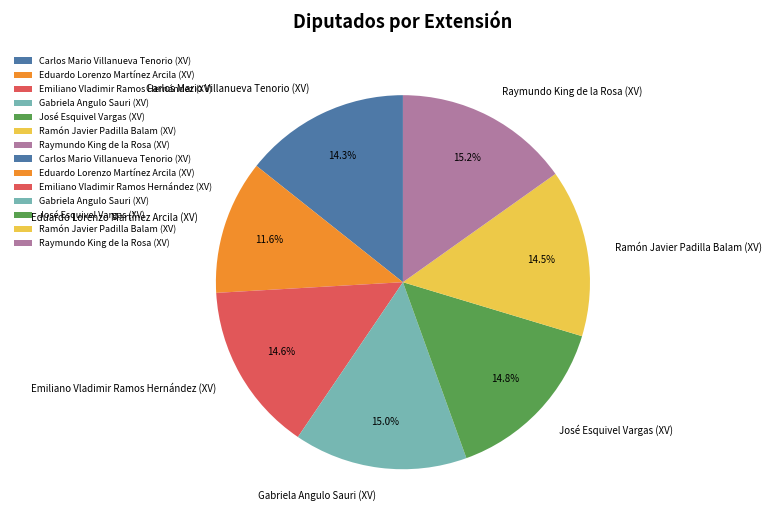

What is the ratio of the value at Gabriela Angulo Sauri (XV) to the value at Emiliano Vladimir Ramos Hernández (XV)?

1.0